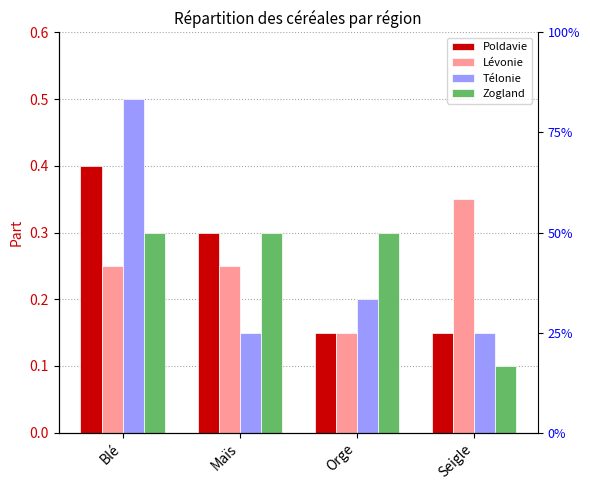

What is the value of the Zogland bar at the 3rd from the left?

0.3